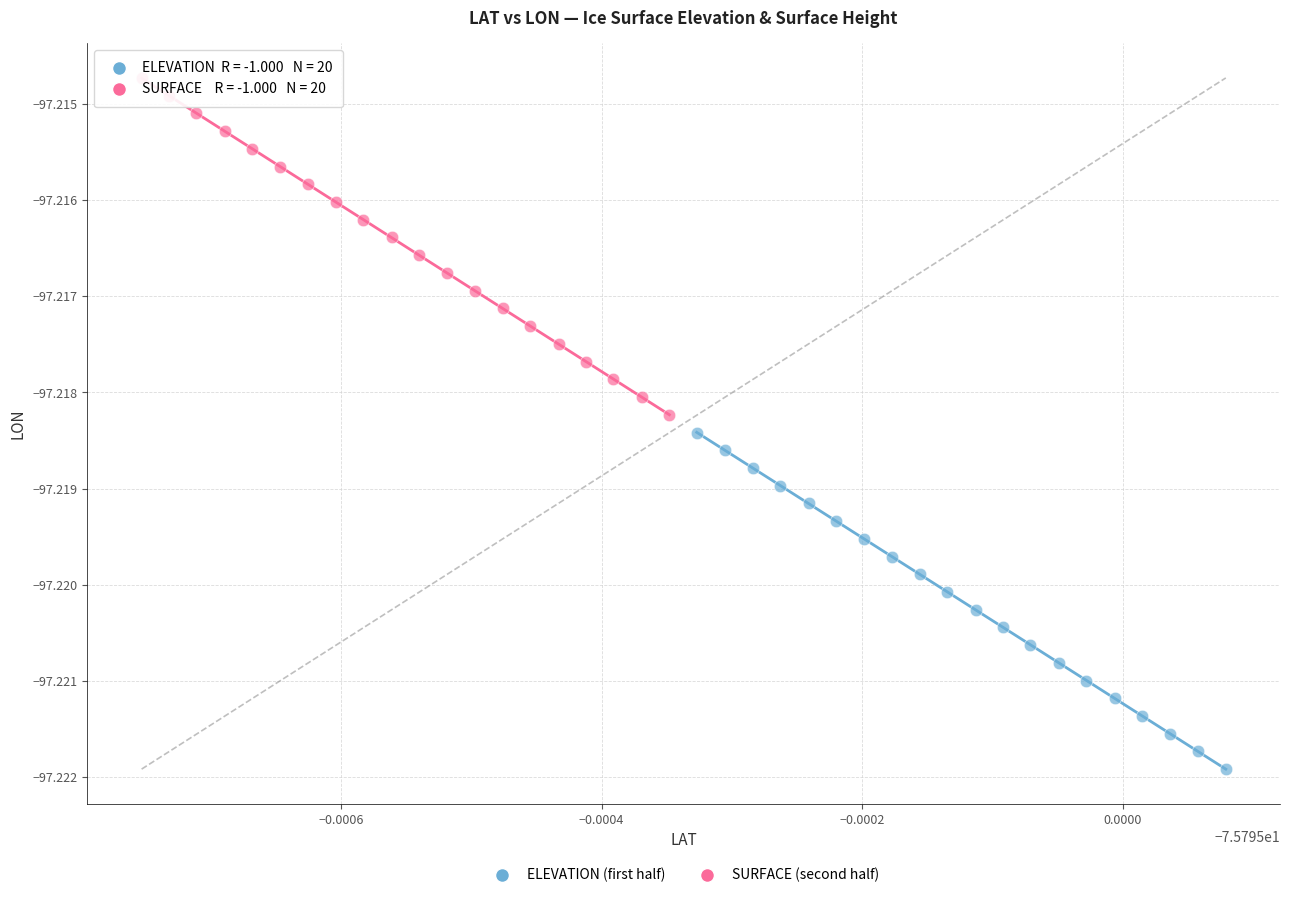

Which series reaches the maximum Y coordinate?

SURFACE (second half)